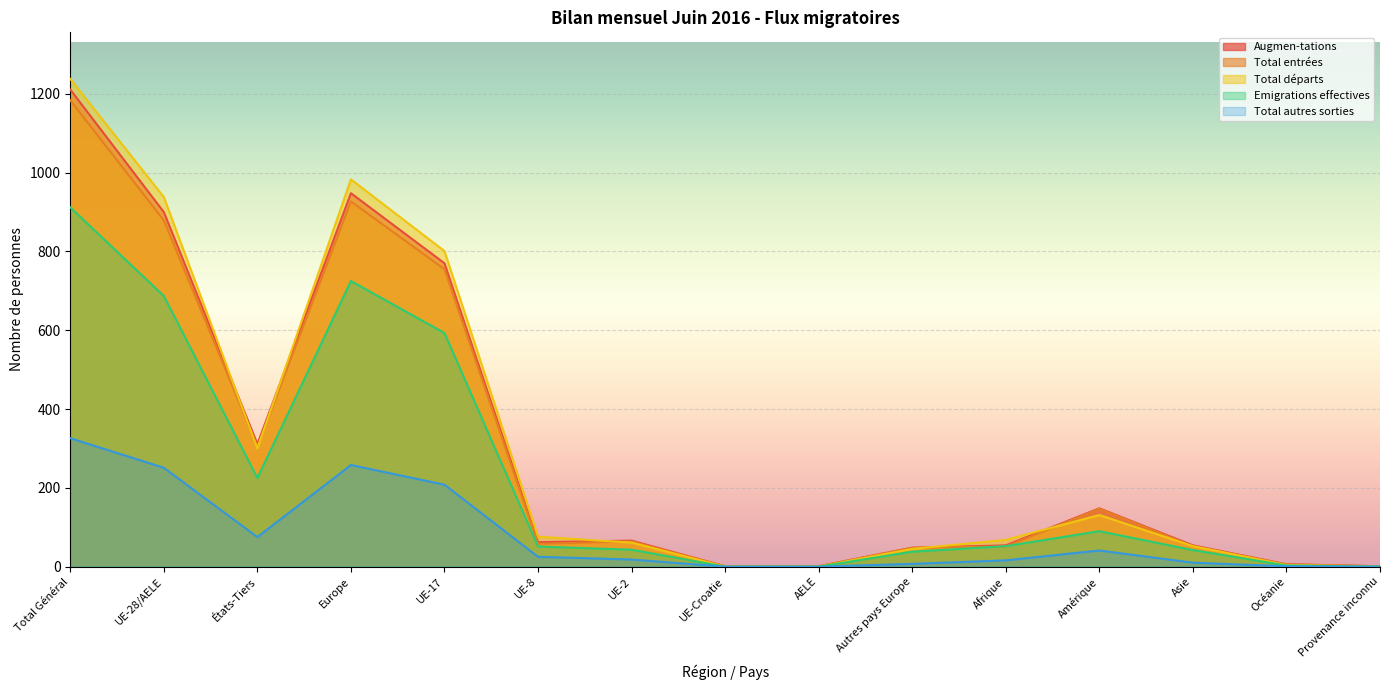

Reading right to left, list all the values displayed in this chart.

Augmen-tations: Provenance inconnu=1	Océanie=6	Asie=54	Amérique=148	Afrique=54	Autres pays Europe=48	AELE=1	UE-Croatie=1	UE-2=66	UE-8=62	UE-17=770	Europe=948	États-Tiers=311	UE-28/AELE=900	Total Général=1211
Total entrées: Provenance inconnu=1	Océanie=6	Asie=52	Amérique=147	Afrique=51	Autres pays Europe=48	AELE=1	UE-Croatie=1	UE-2=64	UE-8=58	UE-17=755	Europe=927	États-Tiers=305	UE-28/AELE=879	Total Général=1184
Total départs: Provenance inconnu=0	Océanie=4	Asie=52	Amérique=131	Afrique=68	Autres pays Europe=45	AELE=0	UE-Croatie=0	UE-2=61	UE-8=76	UE-17=801	Europe=983	États-Tiers=300	UE-28/AELE=938	Total Général=1238
Emigrations effectives: Provenance inconnu=0	Océanie=3	Asie=42	Amérique=90	Afrique=52	Autres pays Europe=38	AELE=0	UE-Croatie=0	UE-2=43	UE-8=51	UE-17=593	Europe=725	États-Tiers=225	UE-28/AELE=687	Total Général=912
Total autres sorties: Provenance inconnu=0	Océanie=1	Asie=10	Amérique=41	Afrique=16	Autres pays Europe=7	AELE=0	UE-Croatie=0	UE-2=18	UE-8=25	UE-17=208	Europe=258	États-Tiers=75	UE-28/AELE=251	Total Général=326